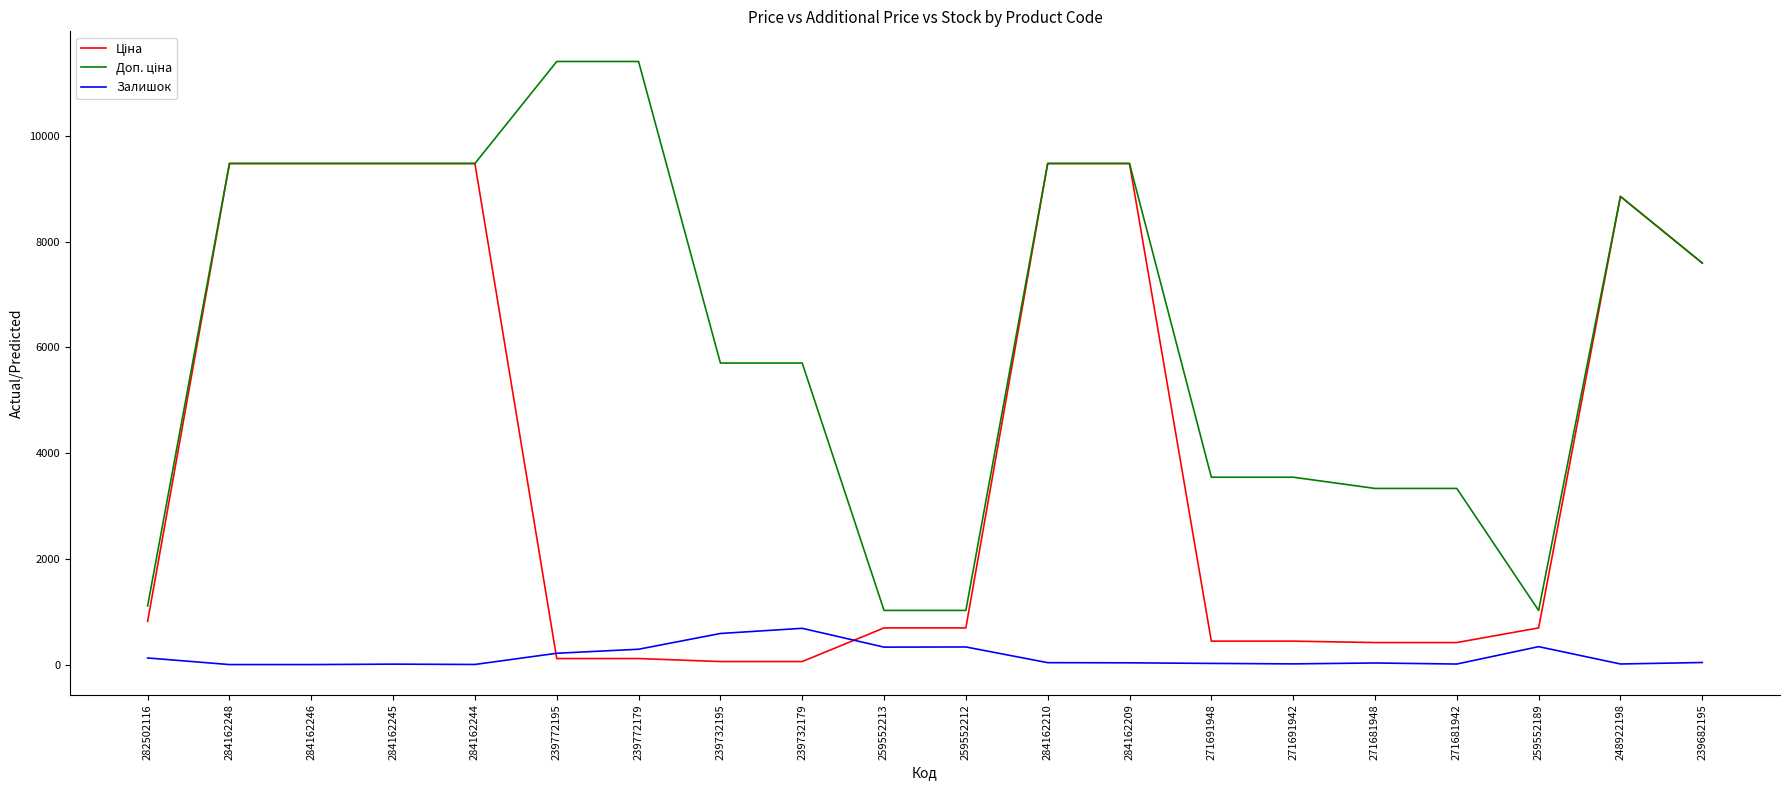

How many lines are shown in the chart?

3